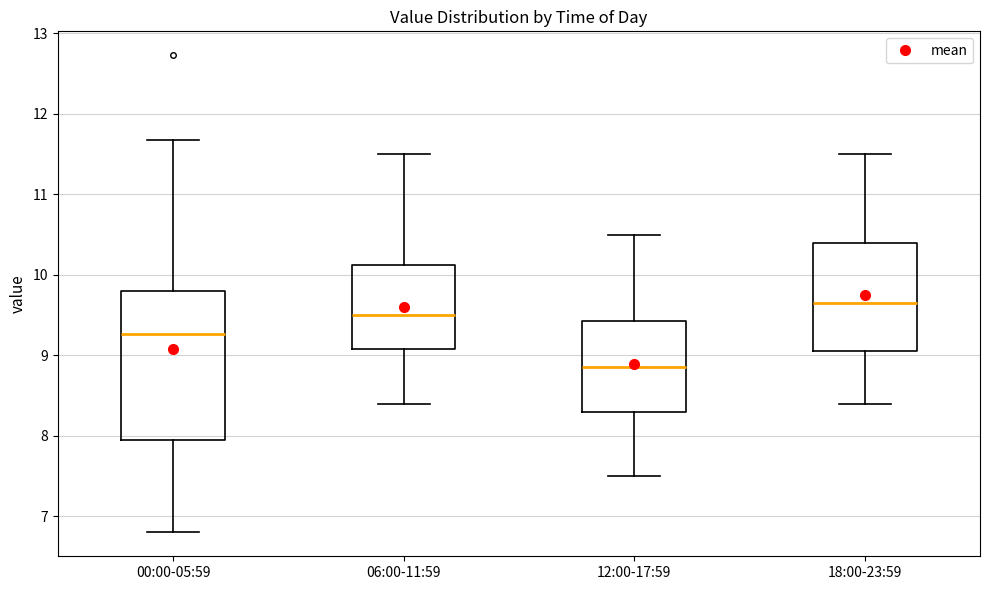

Reading left to right, transcribe this box plot: for each box, give where its median line is, the range the box spans, and where its two whiskers end, as read against the y-axis. The values are not printed on the chart, so give them approximately, as read against the axis.

00:00-05:59: median 9.3, box 8.0 to 9.8, whiskers 6.8 to 11.7
06:00-11:59: median 9.5, box 9.1 to 10.1, whiskers 8.4 to 11.5
12:00-17:59: median 8.9, box 8.3 to 9.4, whiskers 7.5 to 10.5
18:00-23:59: median 9.7, box 9.1 to 10.4, whiskers 8.4 to 11.5